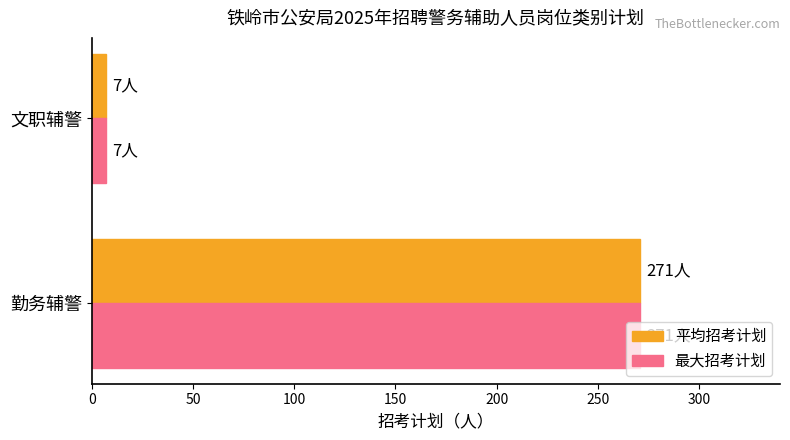

List the labels in order of 平均招考计划 value, largest first.

勤务辅警, 文职辅警